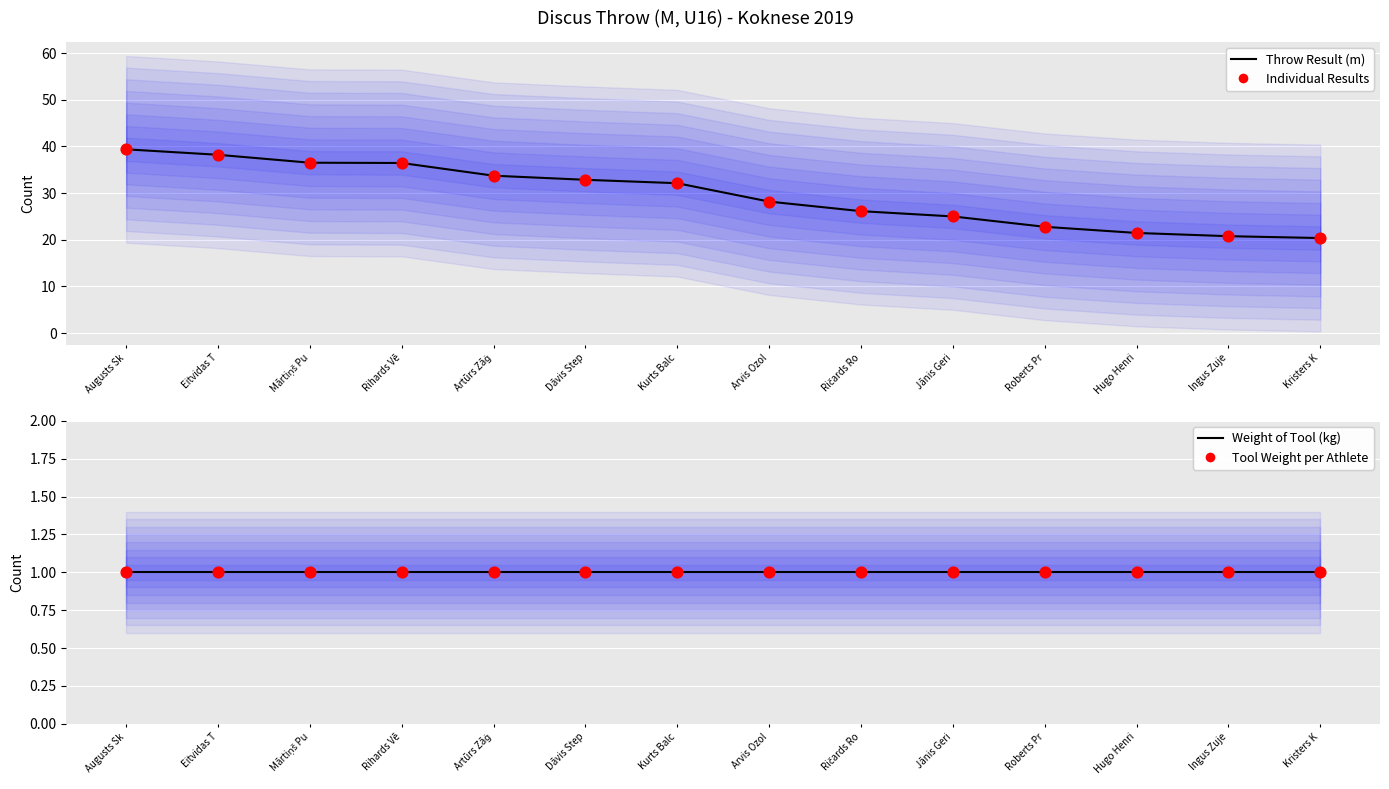

What is the total value across all series at Mārtiņš Pu?

75.0